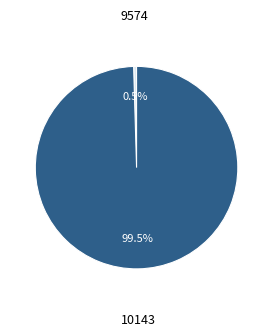

To the nearest percent, what is the difference between the 9574 and 10143 slice percentages?

99%